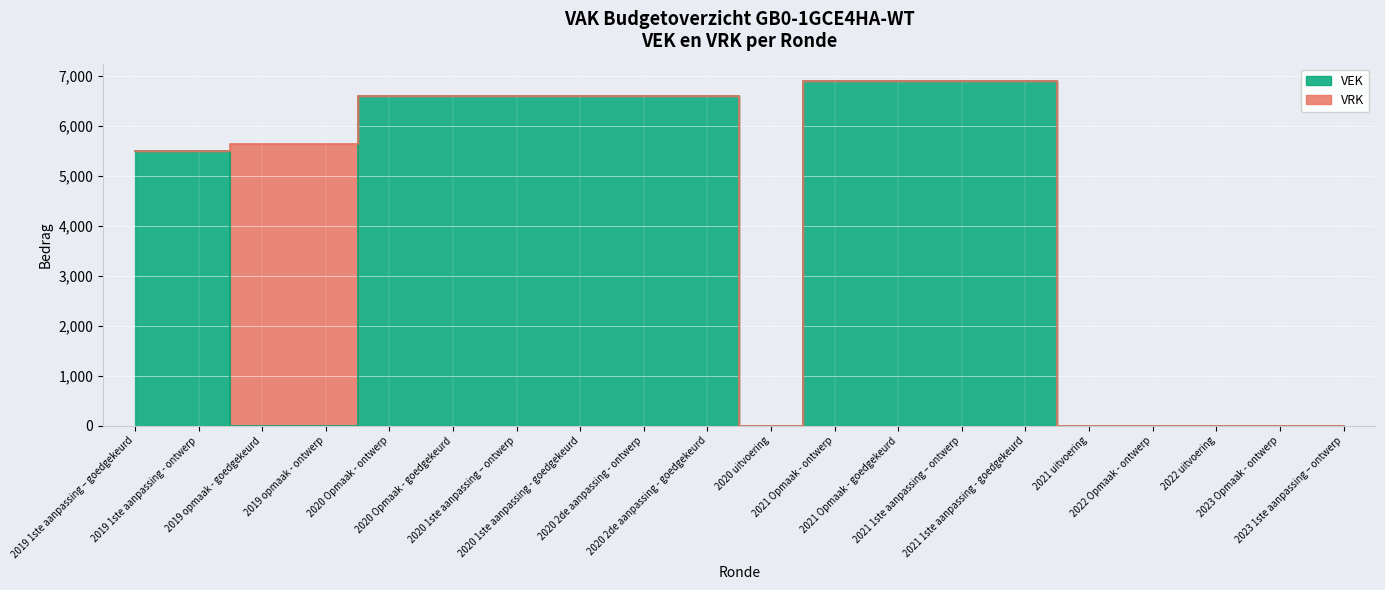

The chart shows a value of 6606 at 2020 Opmaak - ontwerp. True or false?

True